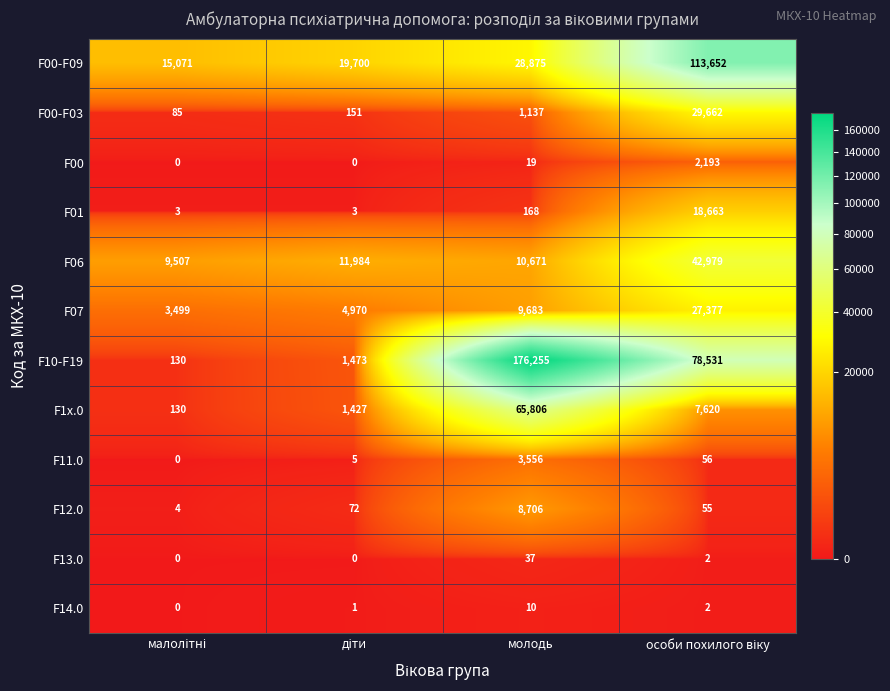

Count the number of data series in this chart.

12